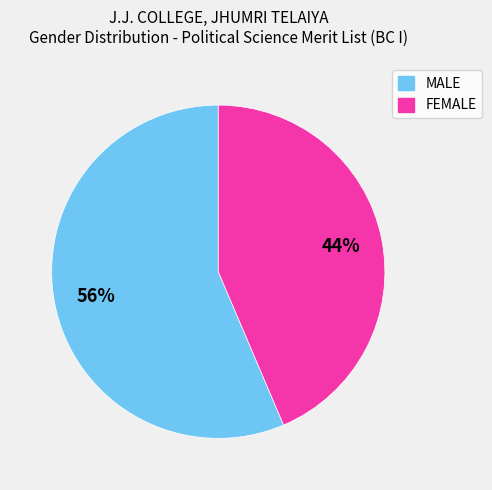

Is FEMALE the majority of the pie?

No